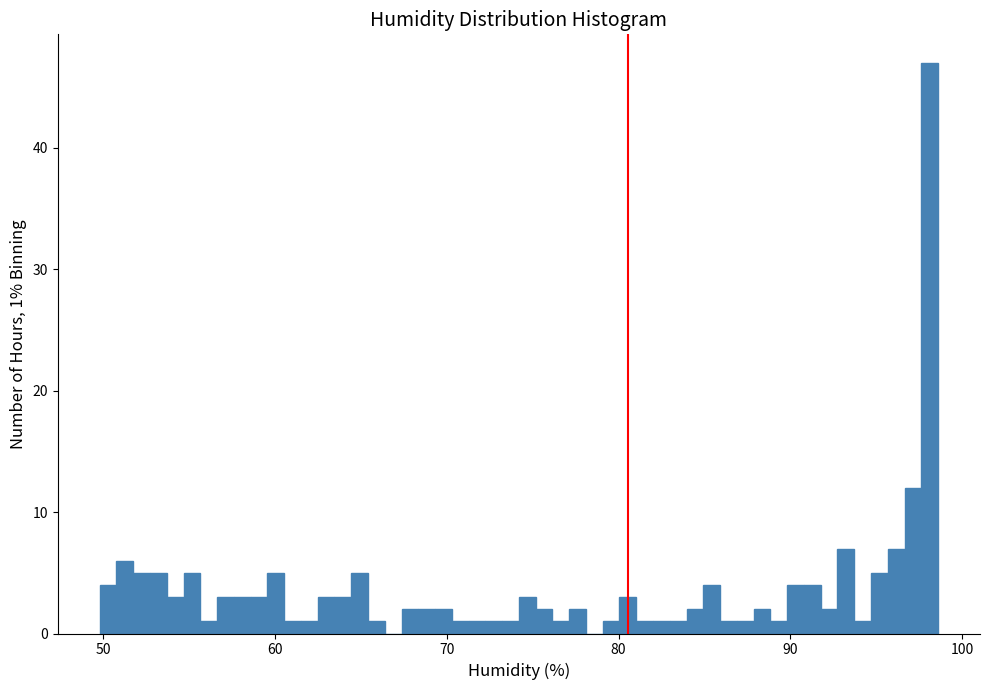

Around what value on the x-axis is the tallest bar? Give the approximate position of its centre, as read against the axis.

98